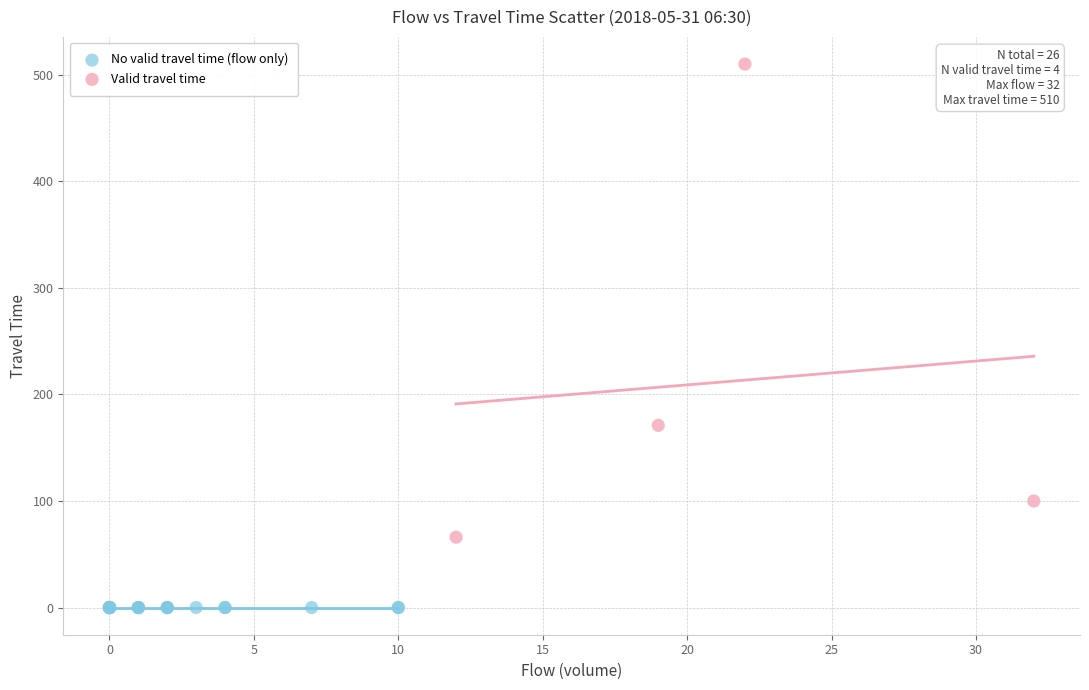

What are all the series names shown in the legend?

No valid travel time (flow only), Valid travel time